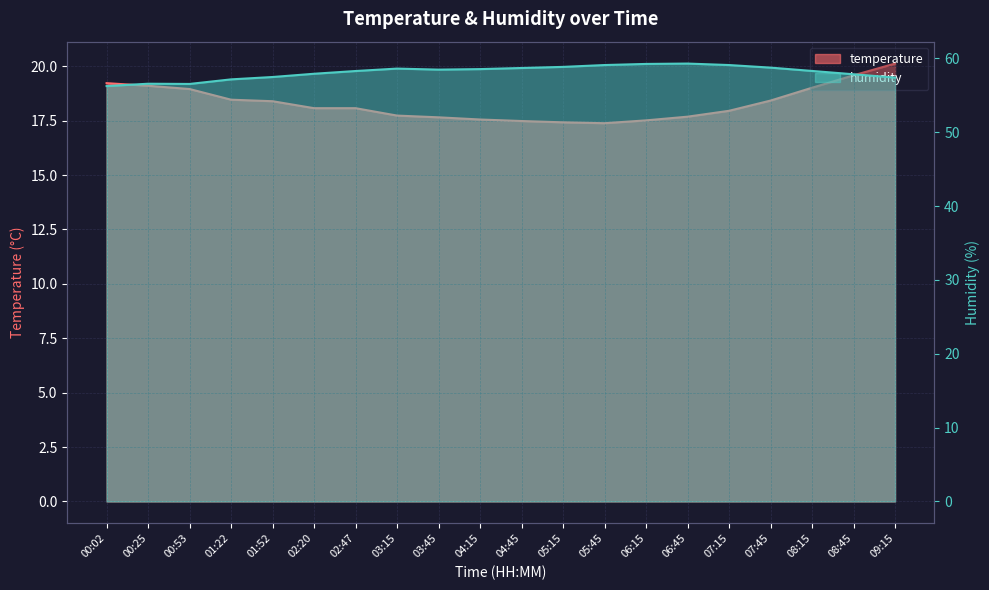

How many values in the temperature series exceed 18?

11